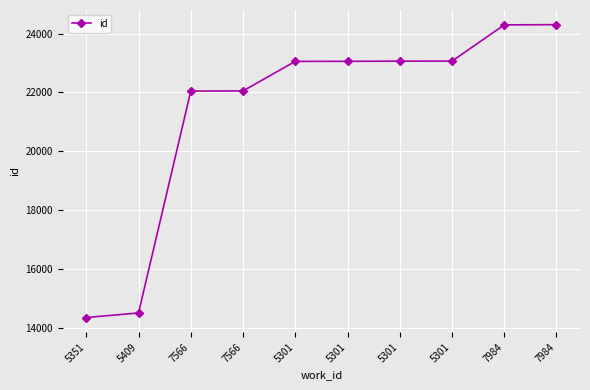

Is this an area chart (filled region under the line)?

No